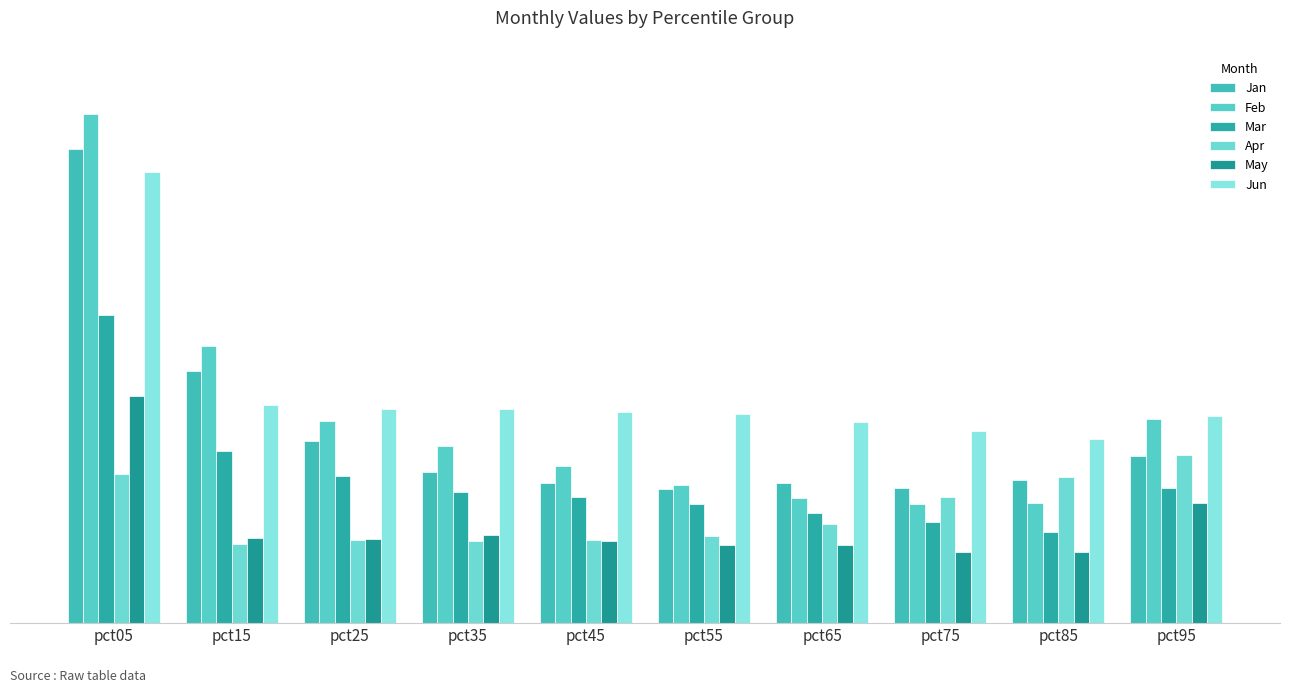

Does the chart contain any negative values?

No